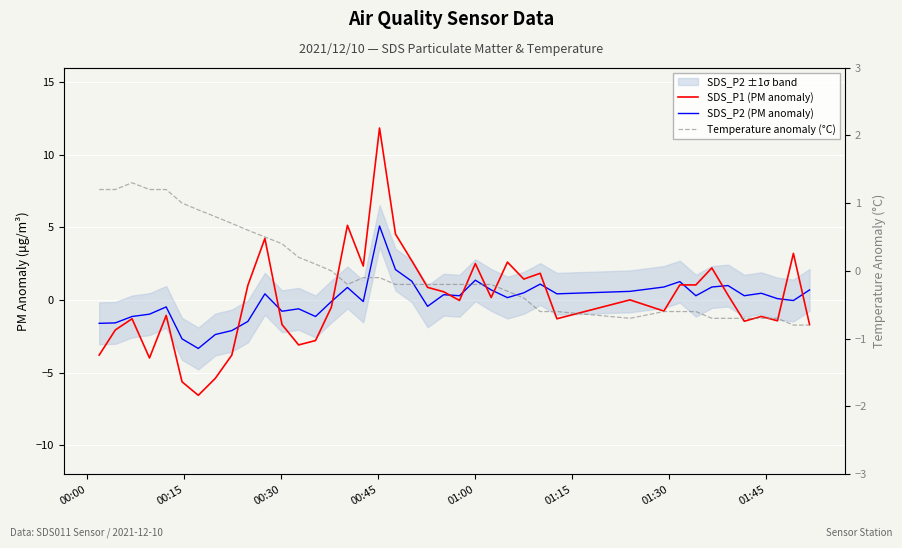

How many intersections are there between SDS_P1 (PM anomaly) and SDS_P2 (PM anomaly)?

12